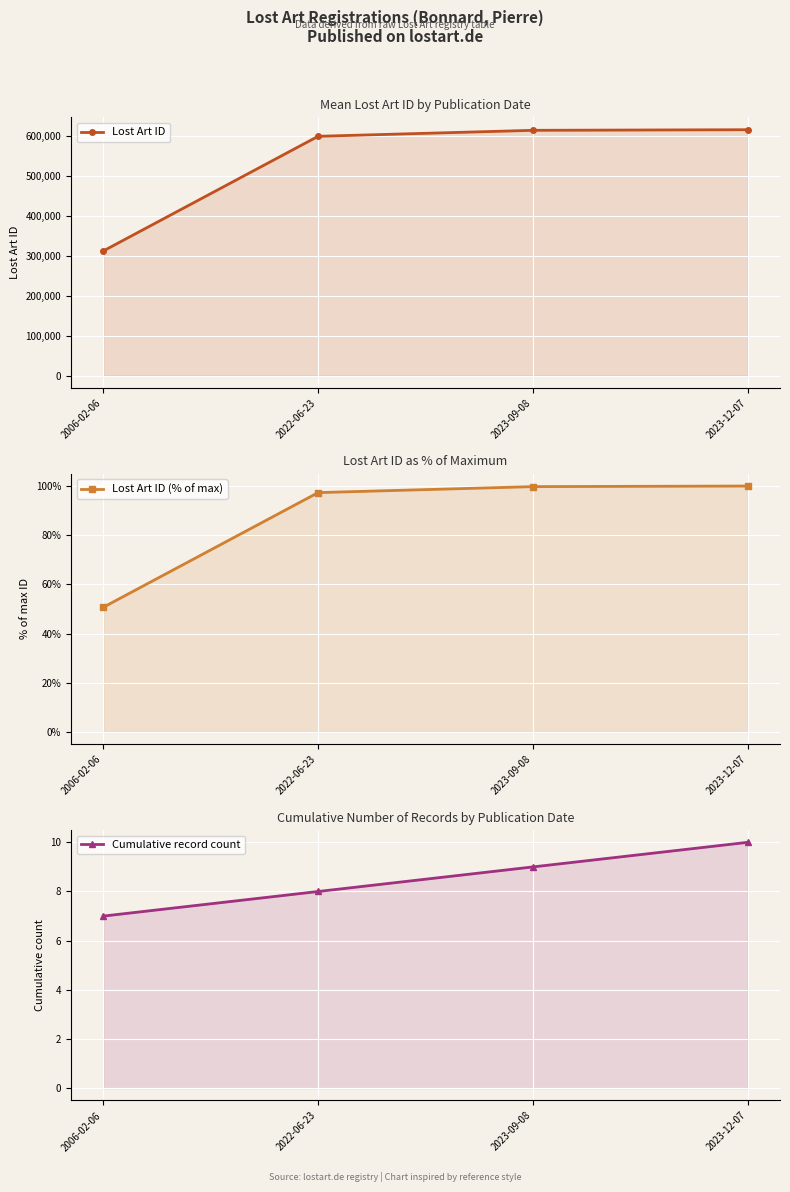

True or false: Lost Art ID has a value of 903041.0 at 2022-06-23.

False